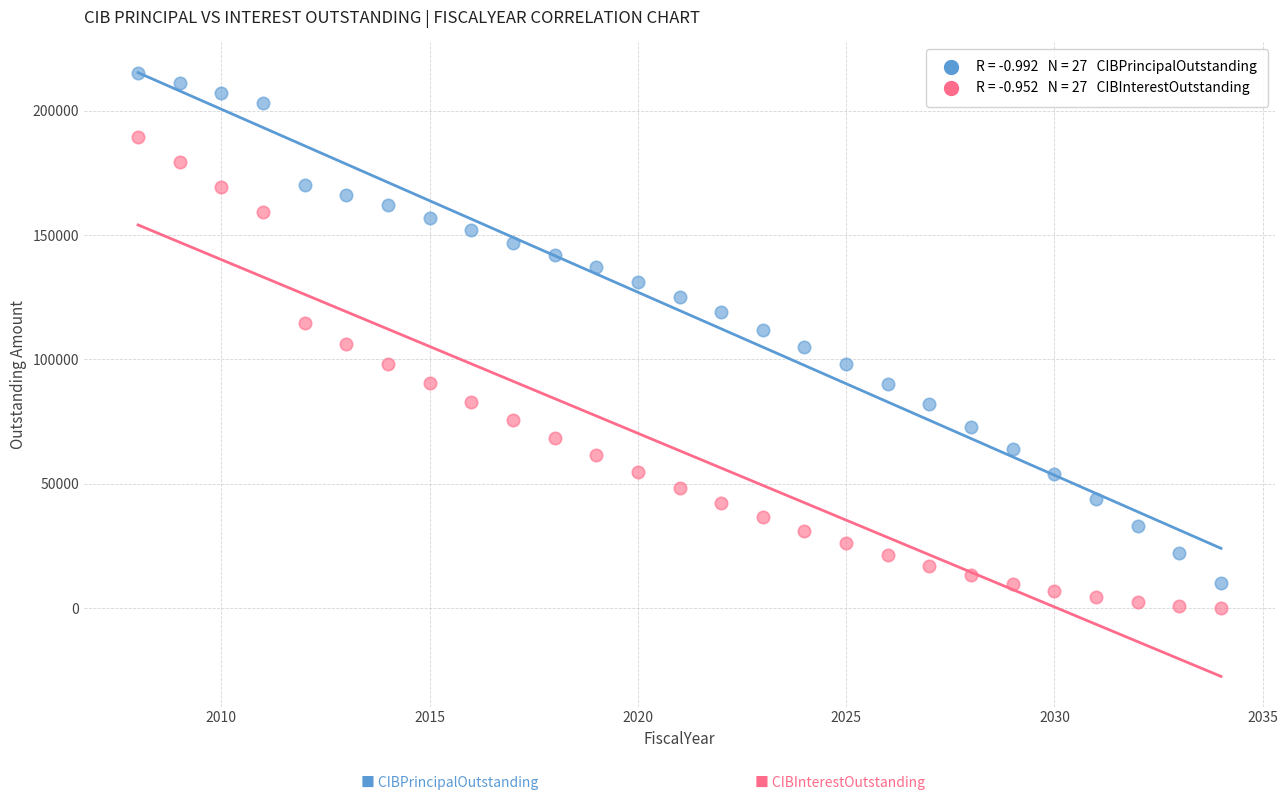

Across all data points, what is the range of X values (max minus min)?

26.0